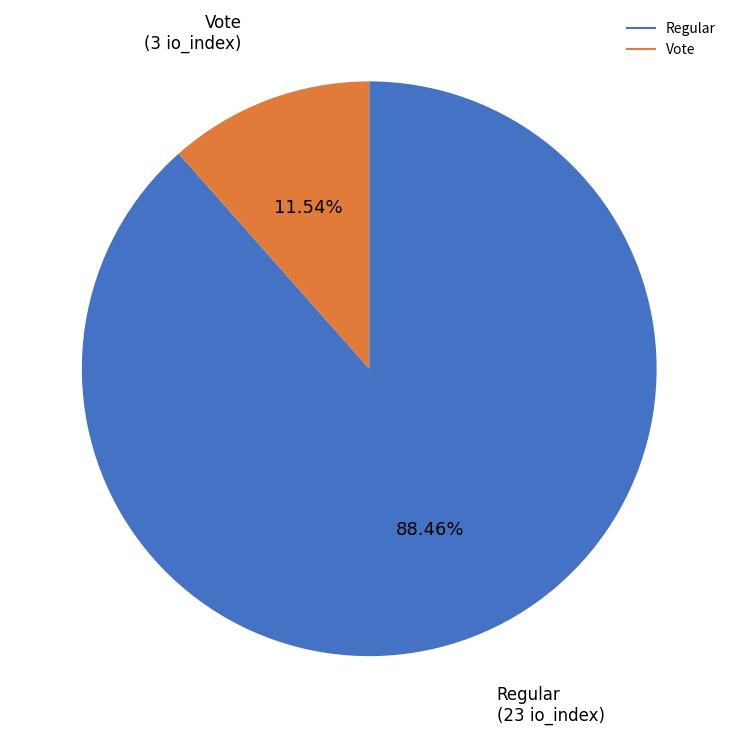

The Regular slice represents 97% of the pie. True or false?

False